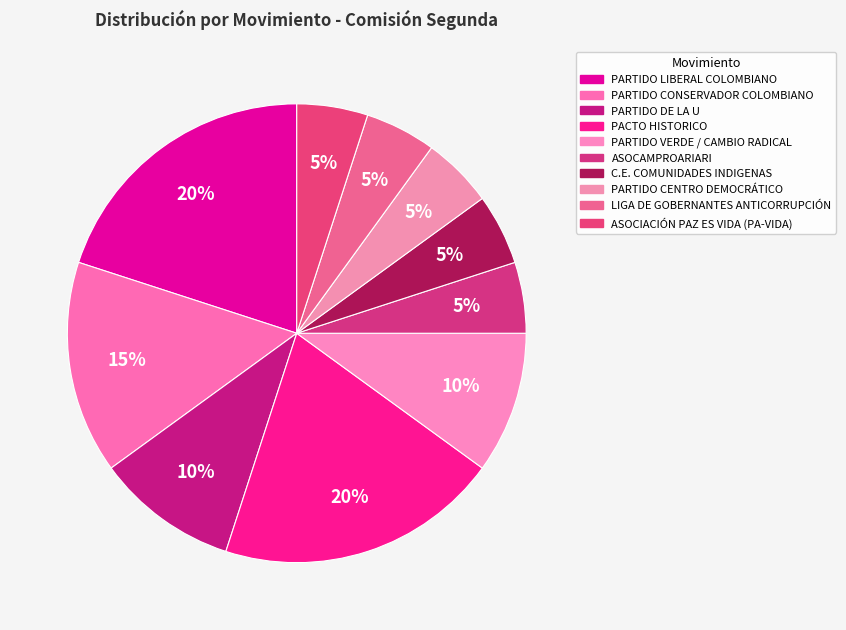

Count the number of slices in the pie.

10